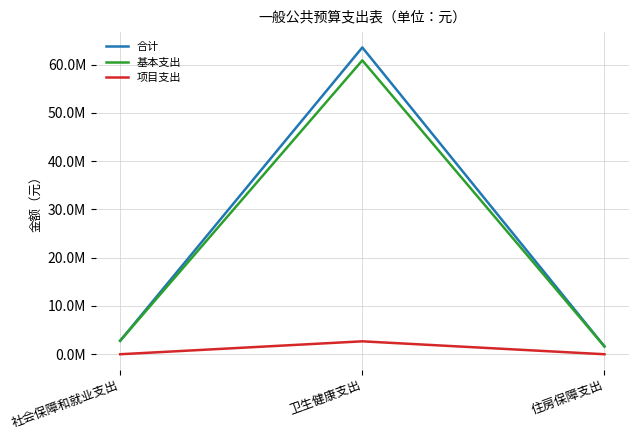

Does the chart display data point markers on the line(s)?

No